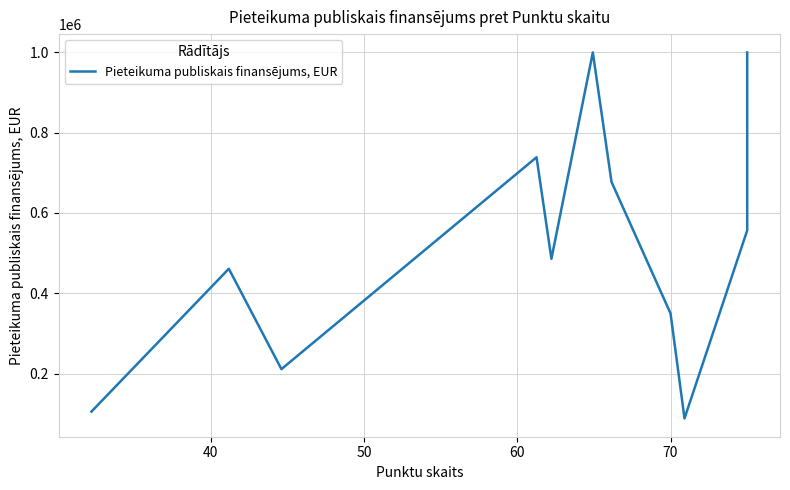

Does the chart display data point markers on the line(s)?

No